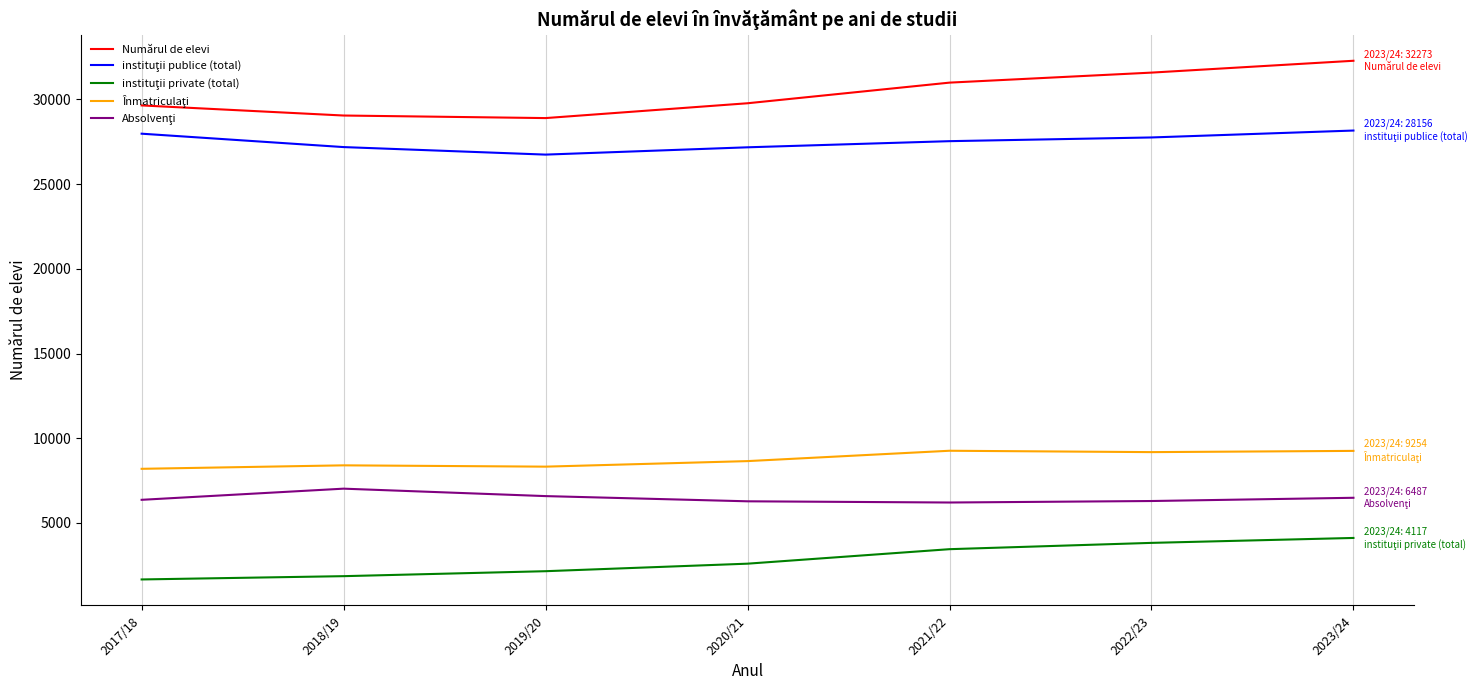

At which category does the chart reach its peak across all series?

2023/24